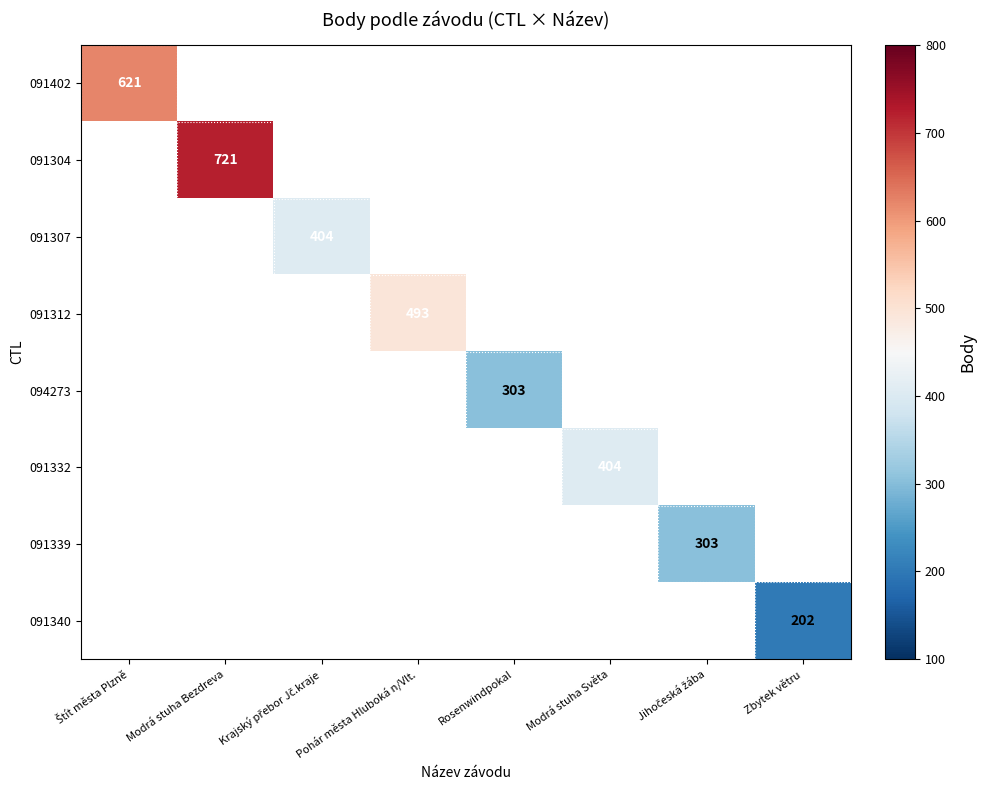

The 091312 series shows 493 at Pohár města Hluboká n/Vlt.. True or false?

True